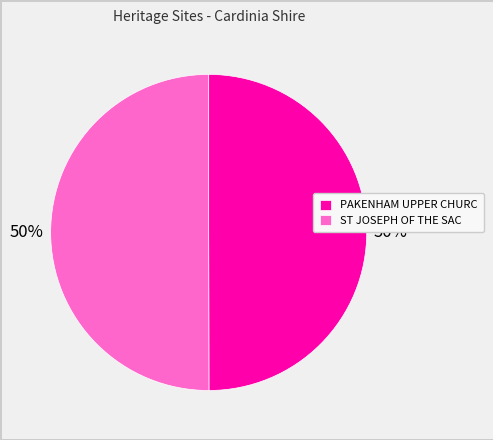

To the nearest percent, what percentage of the pie is PAKENHAM UPPER CHURC?

50%